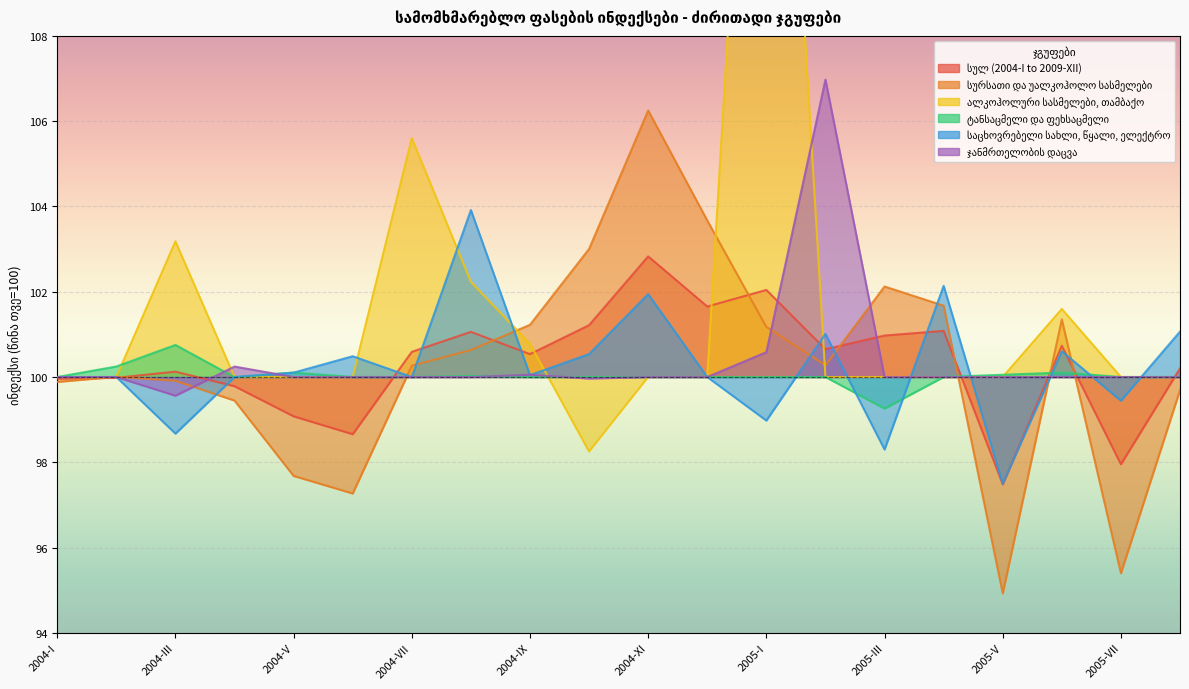

In ტანსაცმელი და ფეხსაცმელი, how many points are lower than both neighbors (excluding endpoints)?

2